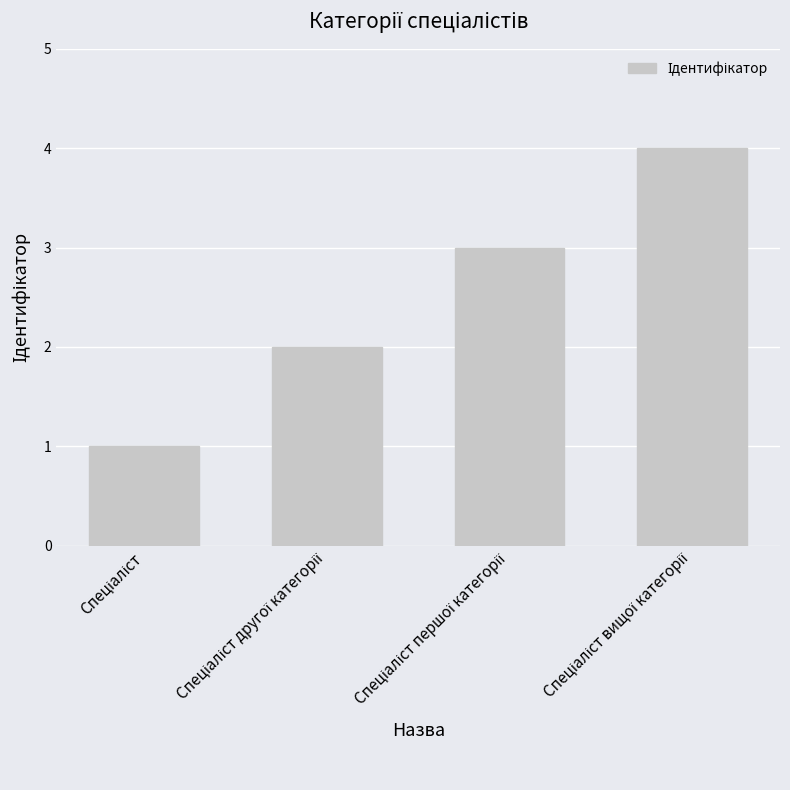

Are the bars grouped side by side (vs. stacked)?

No